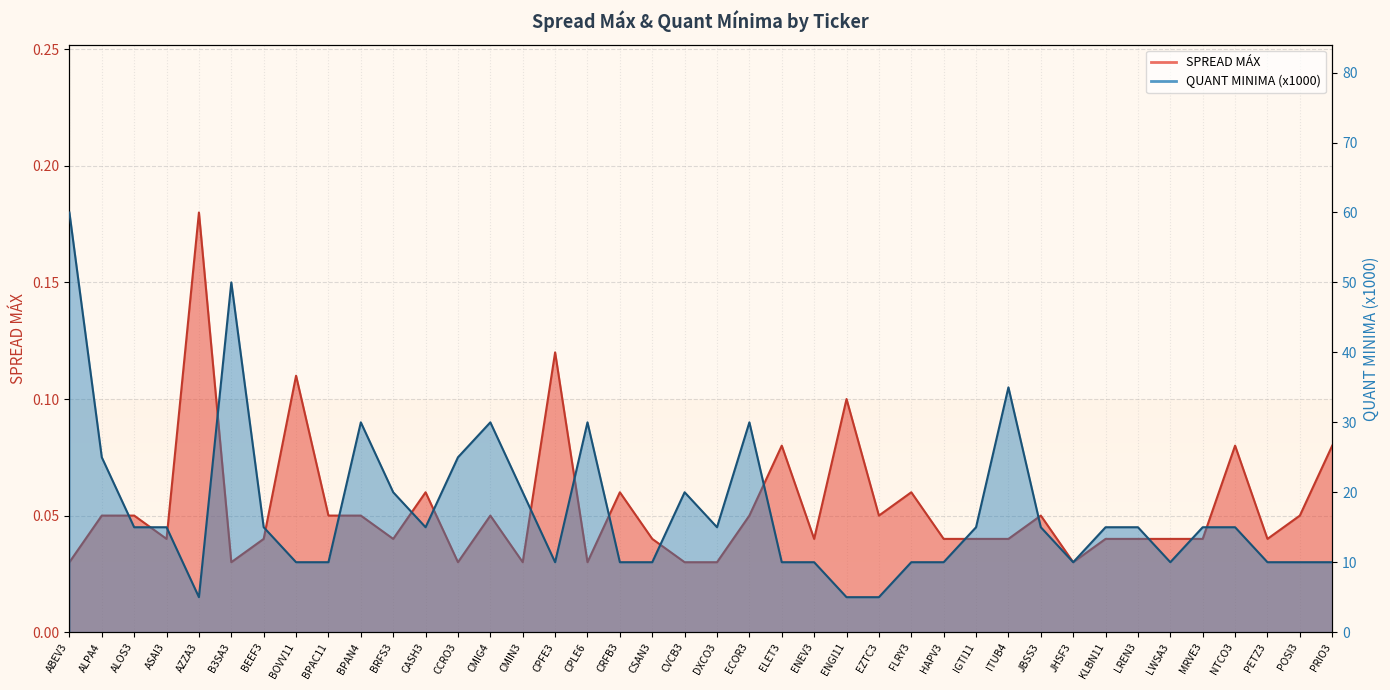

What are all the series names shown in the legend?

SPREAD MAX, QUANT MINIMA (x1000)